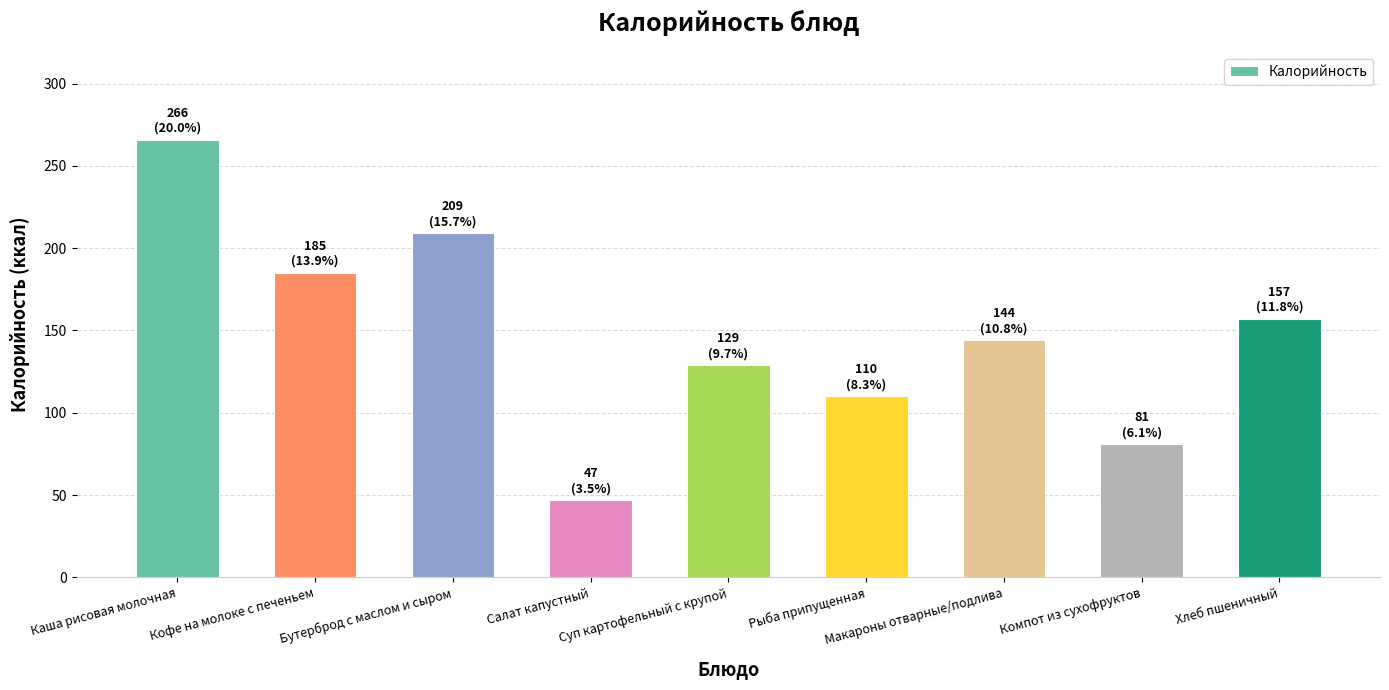

Reading right to left, transcribe all the data shown in this chart.

157	81	144	110	129	47	209	185	266